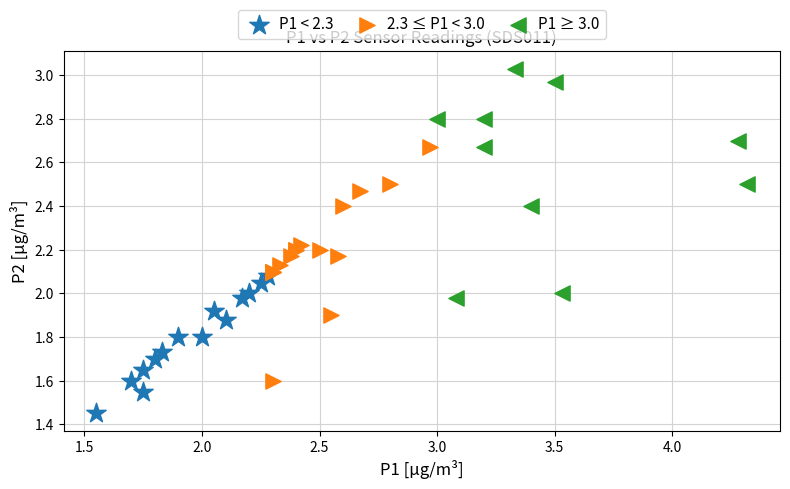

Which series contains the highest Y value?

P1 ≥ 3.0